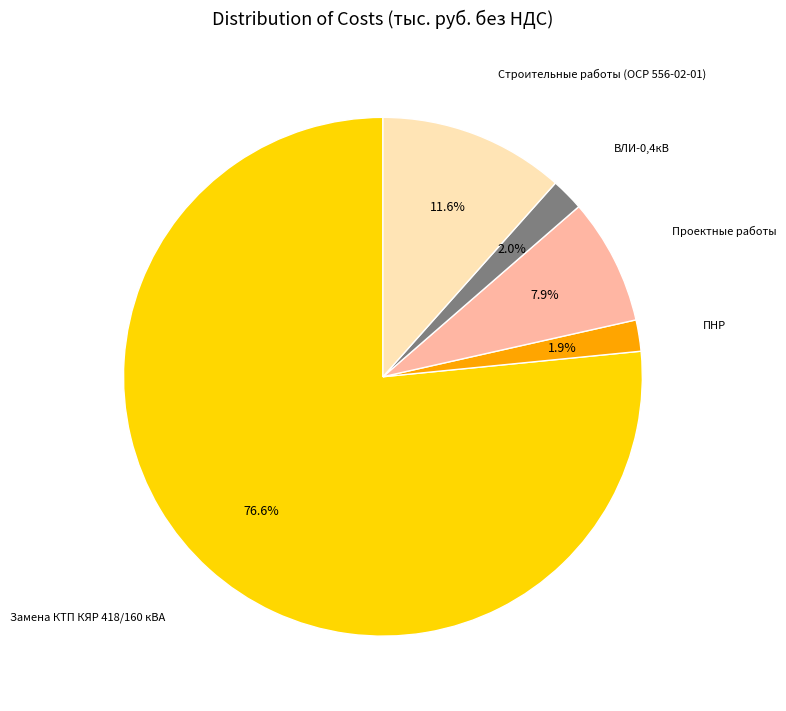

Does any single category account for the majority?

Yes